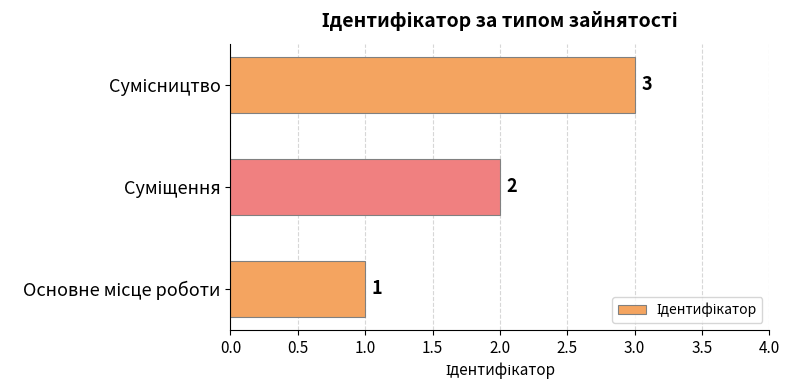

What is the sum of all values?

6